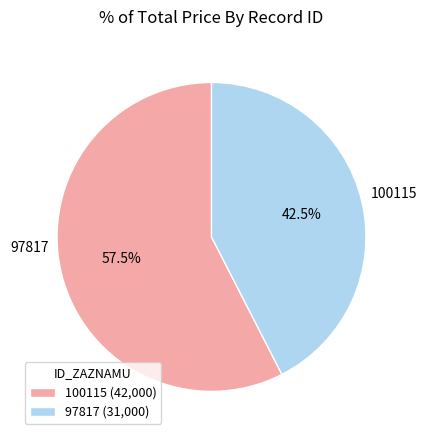

Rank the categories by value from highest to lowest.

100115, 97817